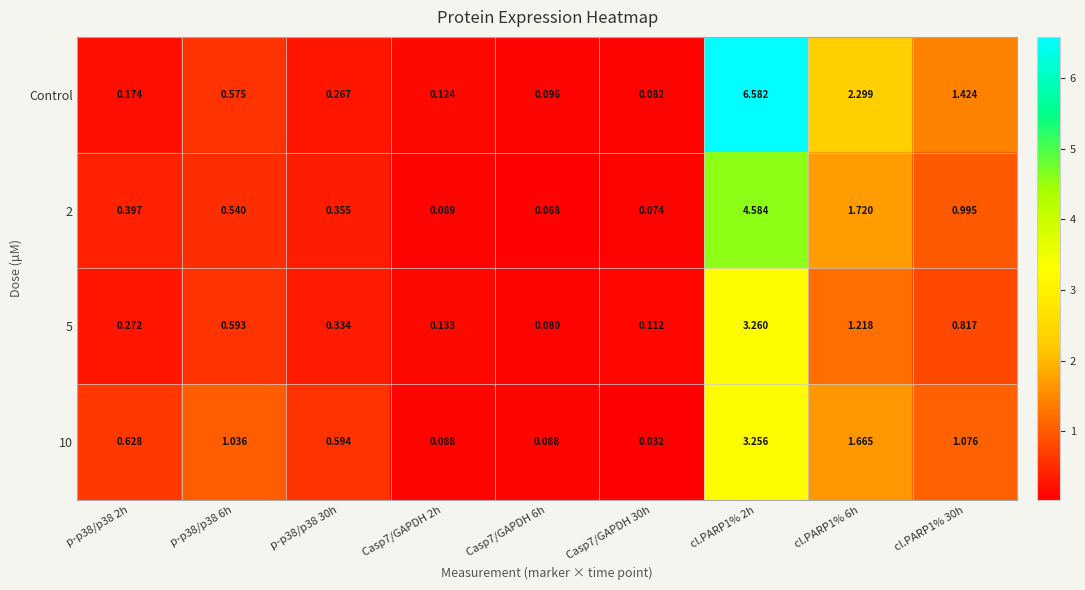

Which series has the largest total across all categories?

Control